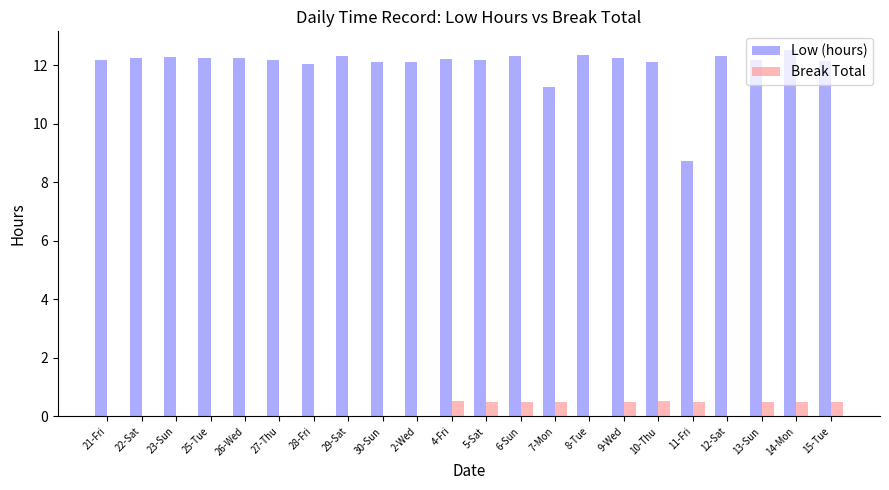

What is the sum of the Low (hours) values at 23-Sun and 29-Sat?

24.6